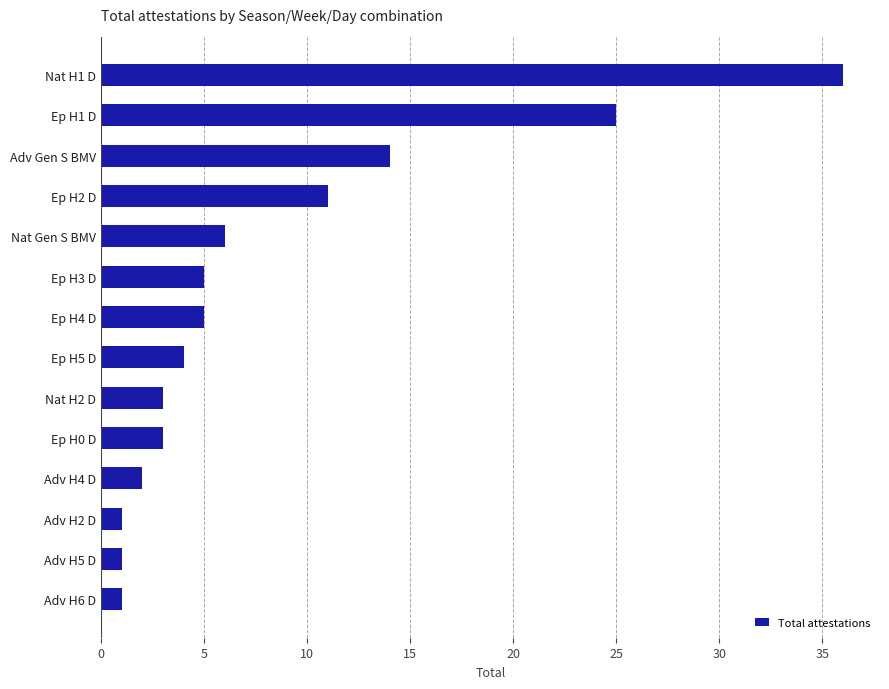

The value at Ep H3 D is 8. True or false?

False